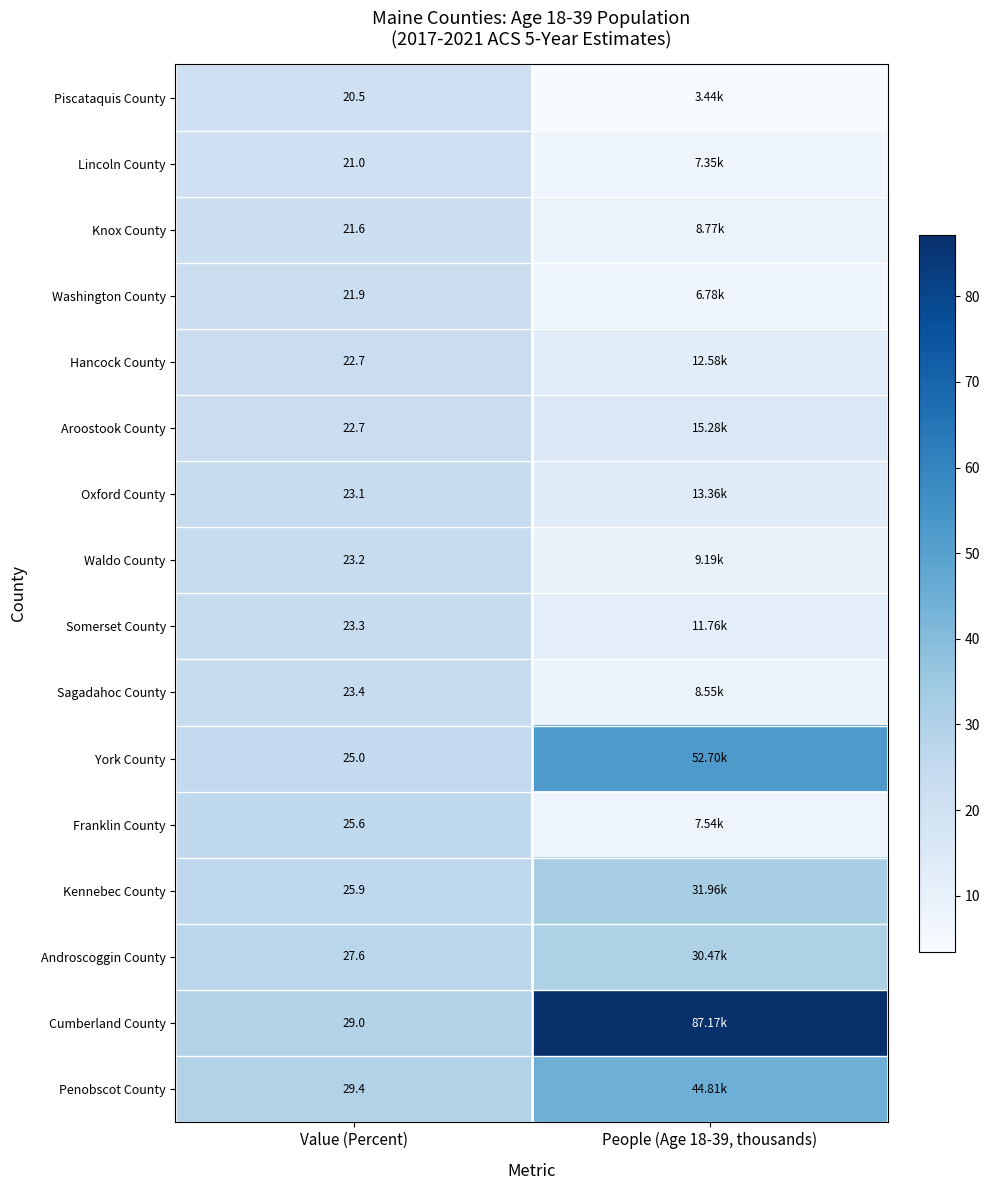

Is the value of Penobscot County at Value (Percent) greater than the value of Sagadahoc County at Value (Percent)?

Yes